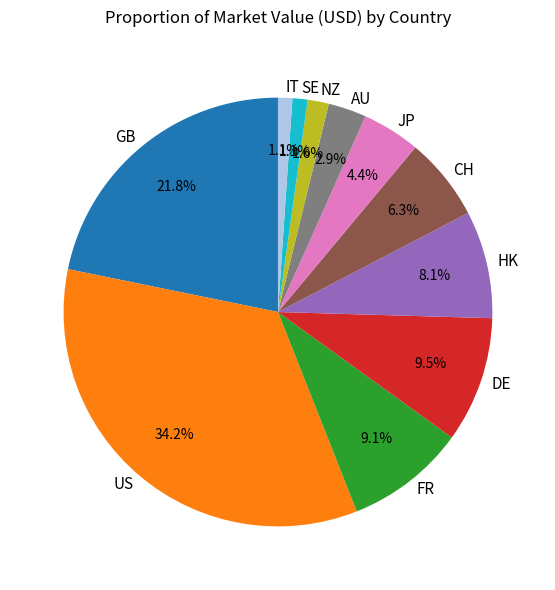

What percentage do US and DE together represent?

43.7%